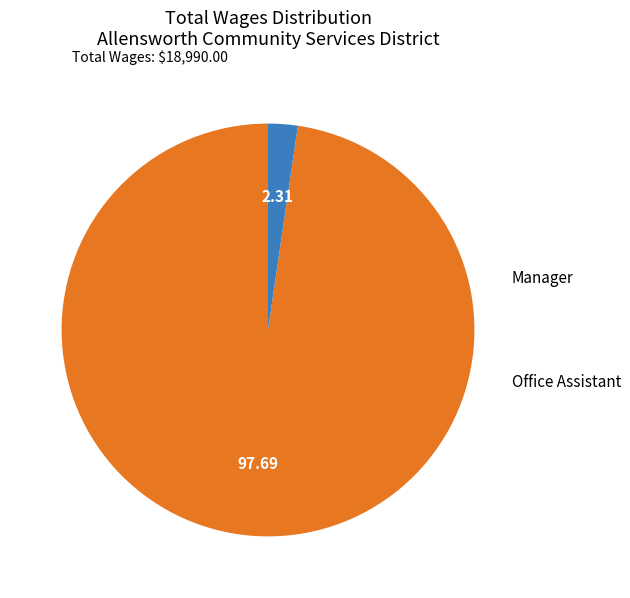

How many segments does this pie chart have?

2